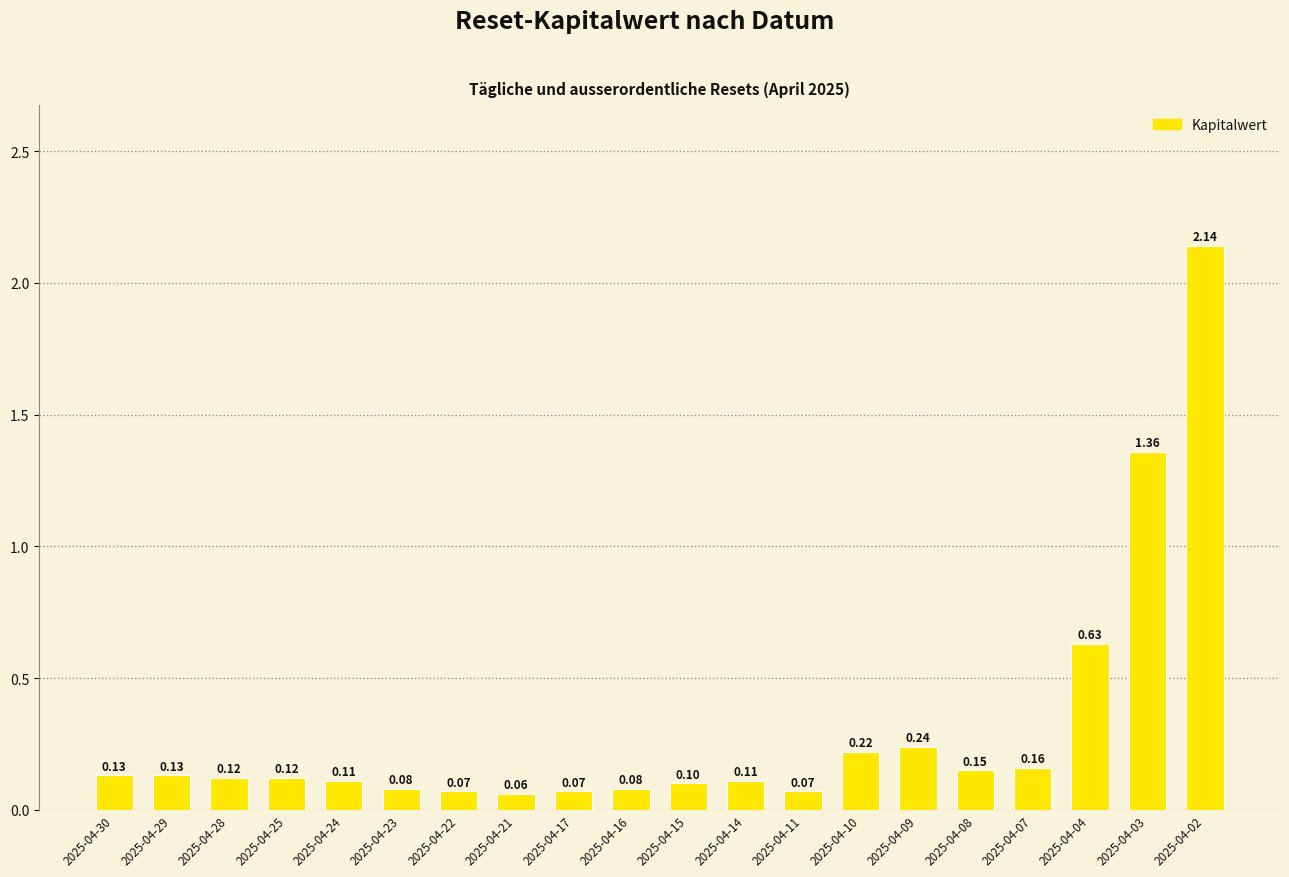

Is it true that the value at 2025-04-30 is 0.0?

False